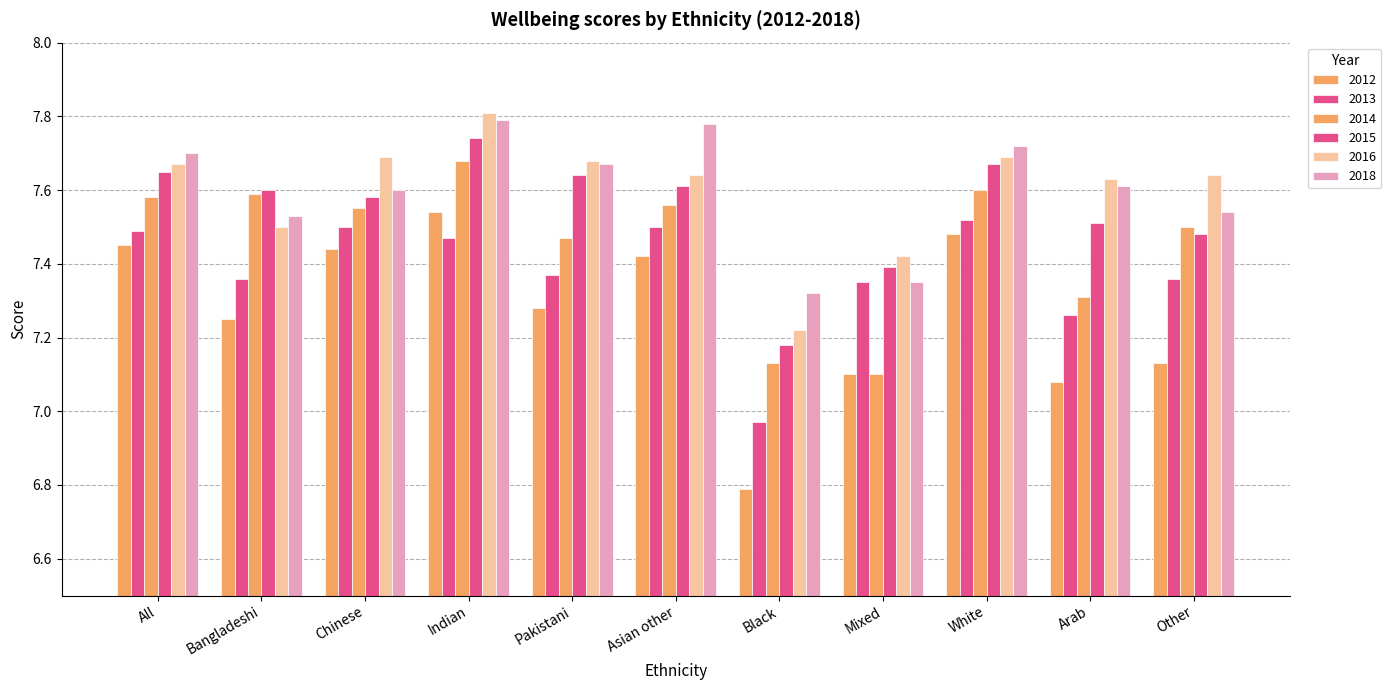

How many bars are there in total?

66